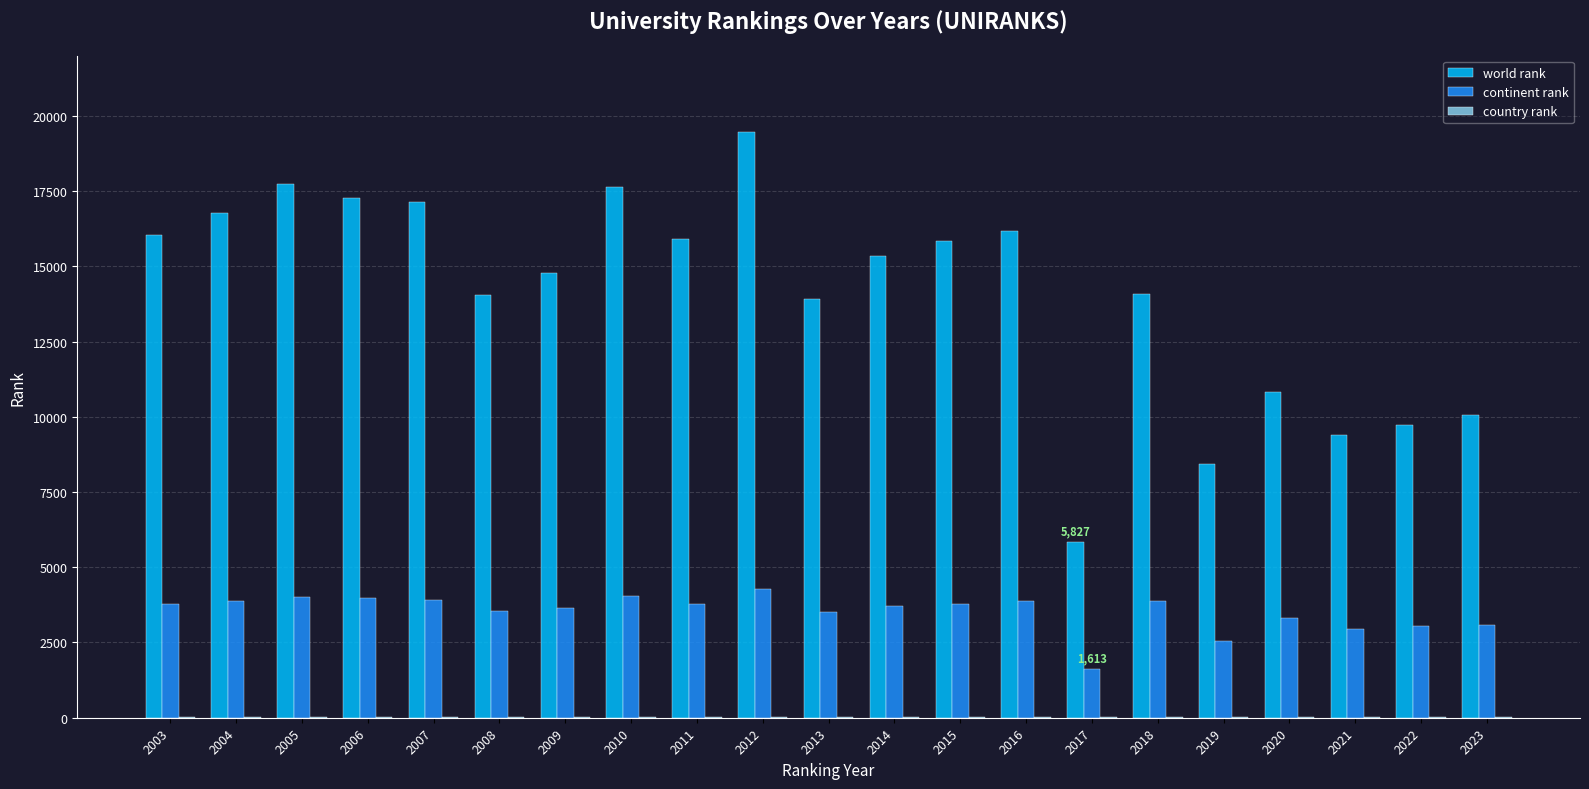

What is the sum of all world rank values?

296387